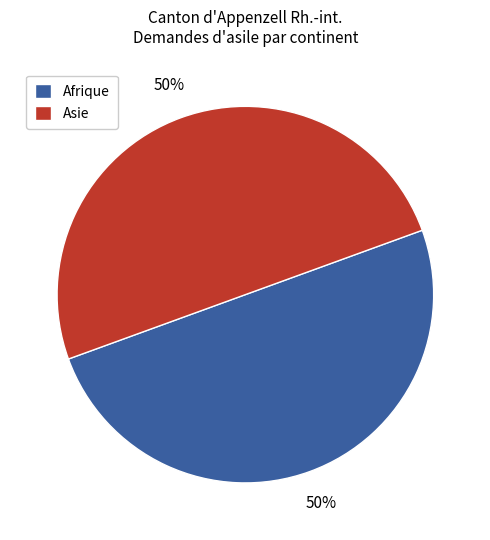

How many slices are in this pie chart?

2